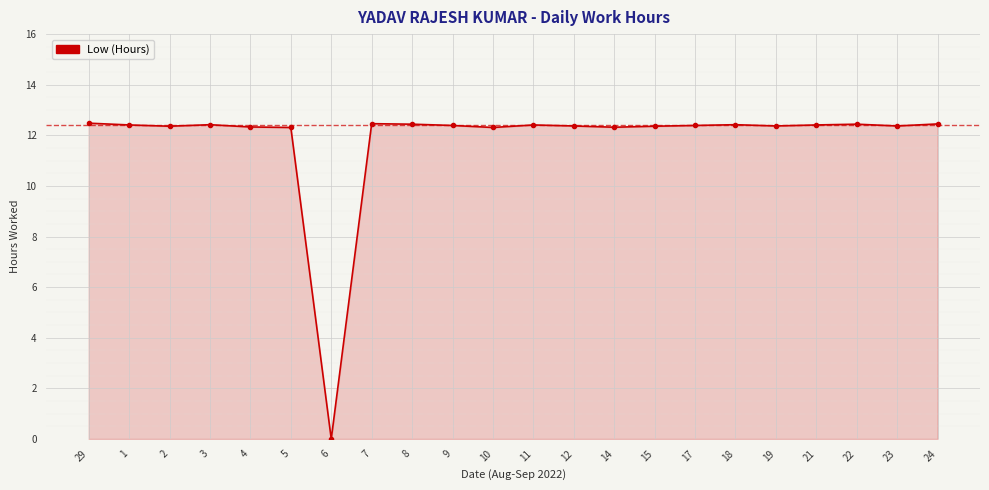

True or false: there are more than 1 points higher than both neighbors.

True